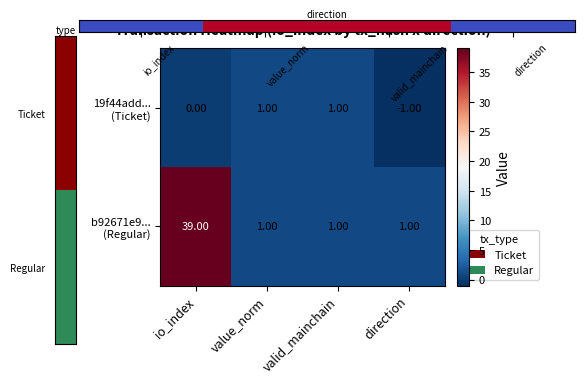

What is the difference between the highest and lowest values at io_index?

39